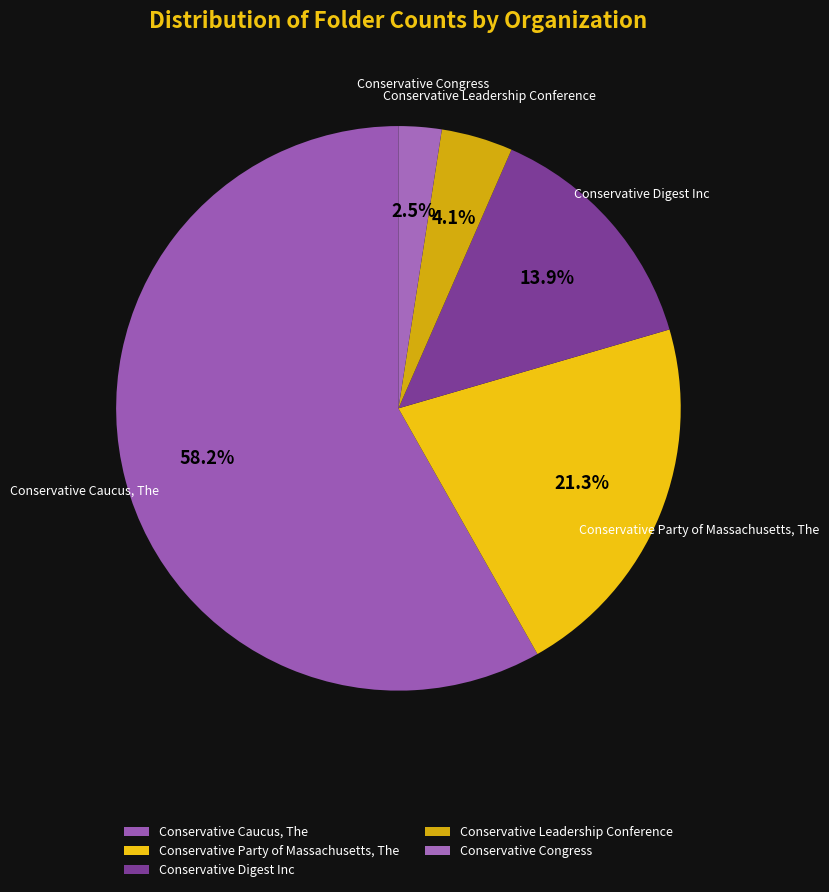

Is there any slice that represents more than half of the pie?

Yes